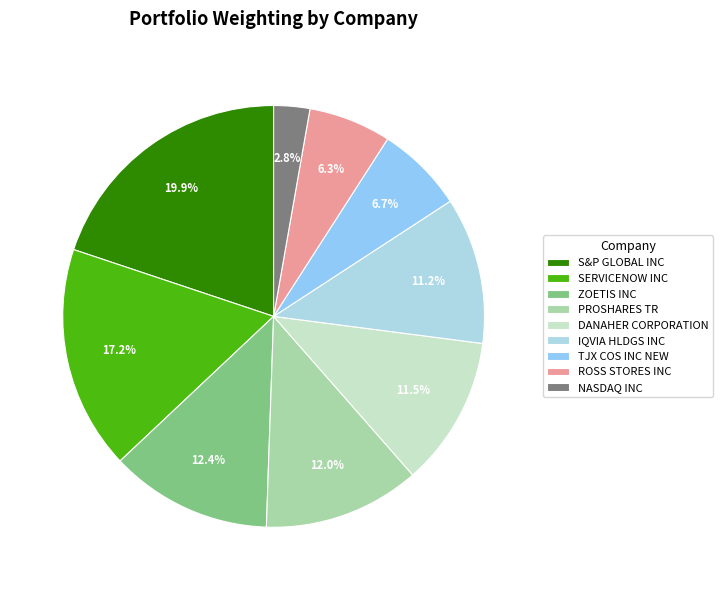

Does any single category account for the majority?

No